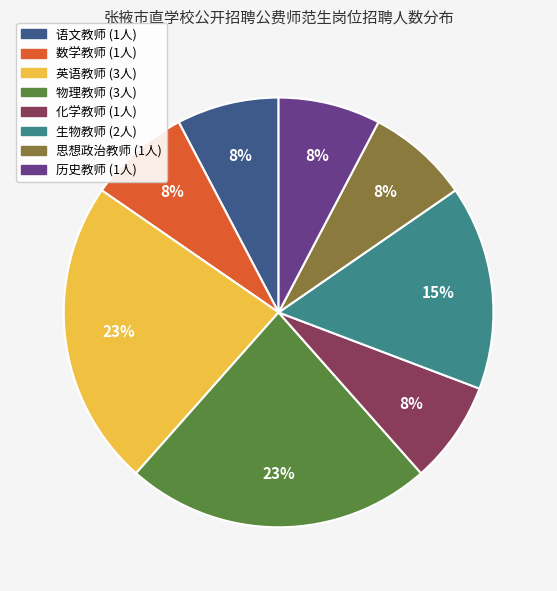

What is the ratio of the value at 生物教师 to the value at 物理教师?

0.7